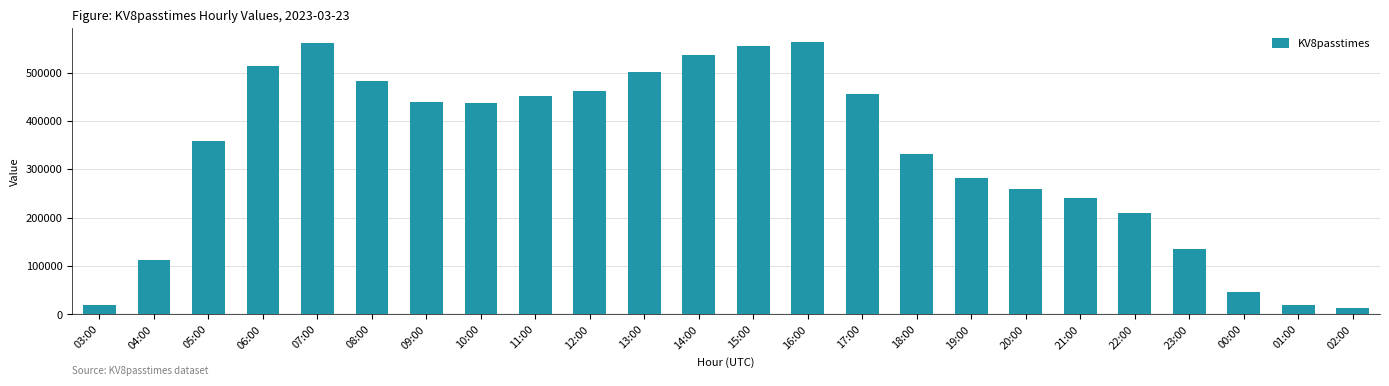

What value does the data have at 22:00, to the nearest 100?

208900